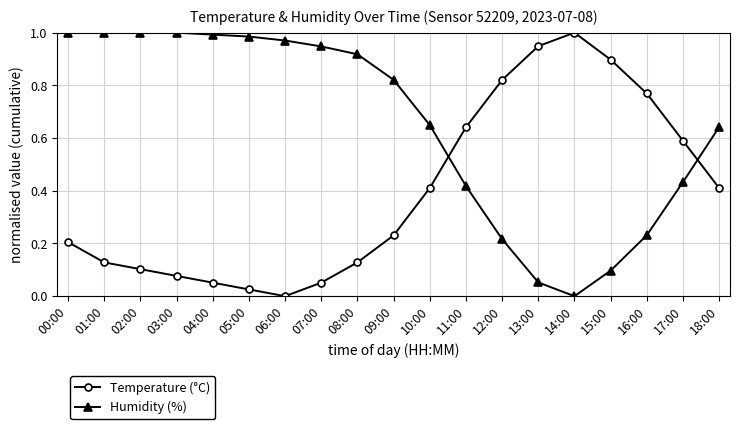

Which category has the lowest value in the Humidity (%) series?

14:00